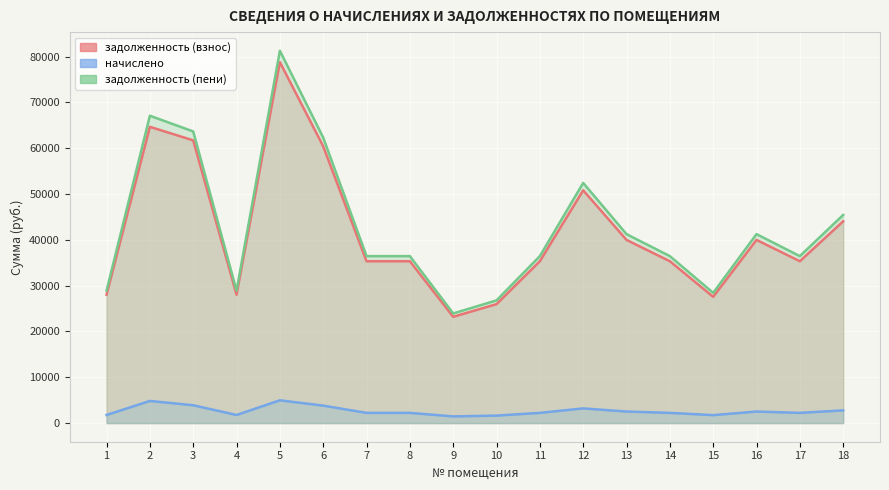

At which category does начислено reach its first local peak?

2